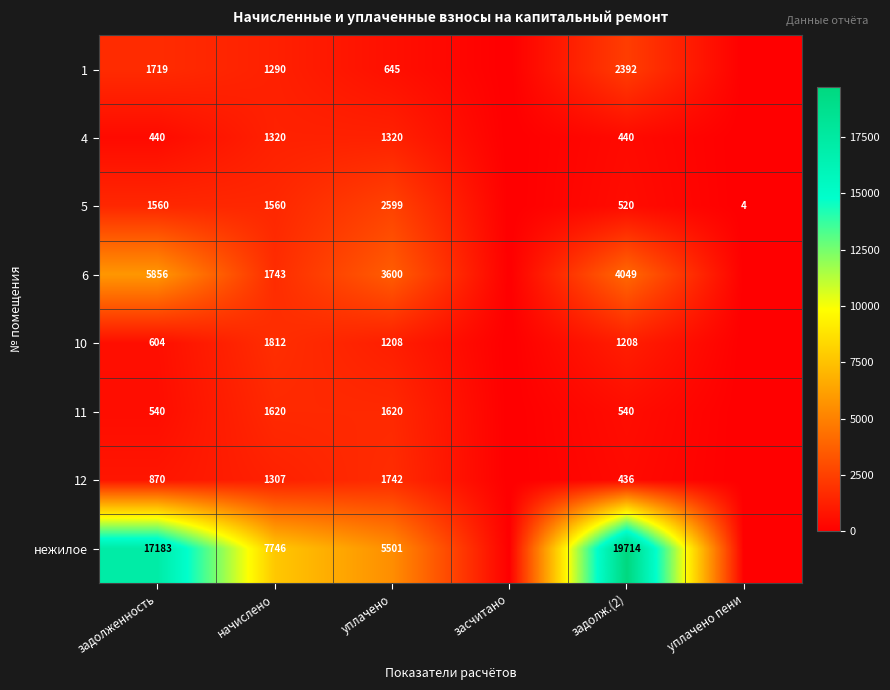

Is the value of 4 at уплачено greater than the value of 12 at задолженность?

Yes